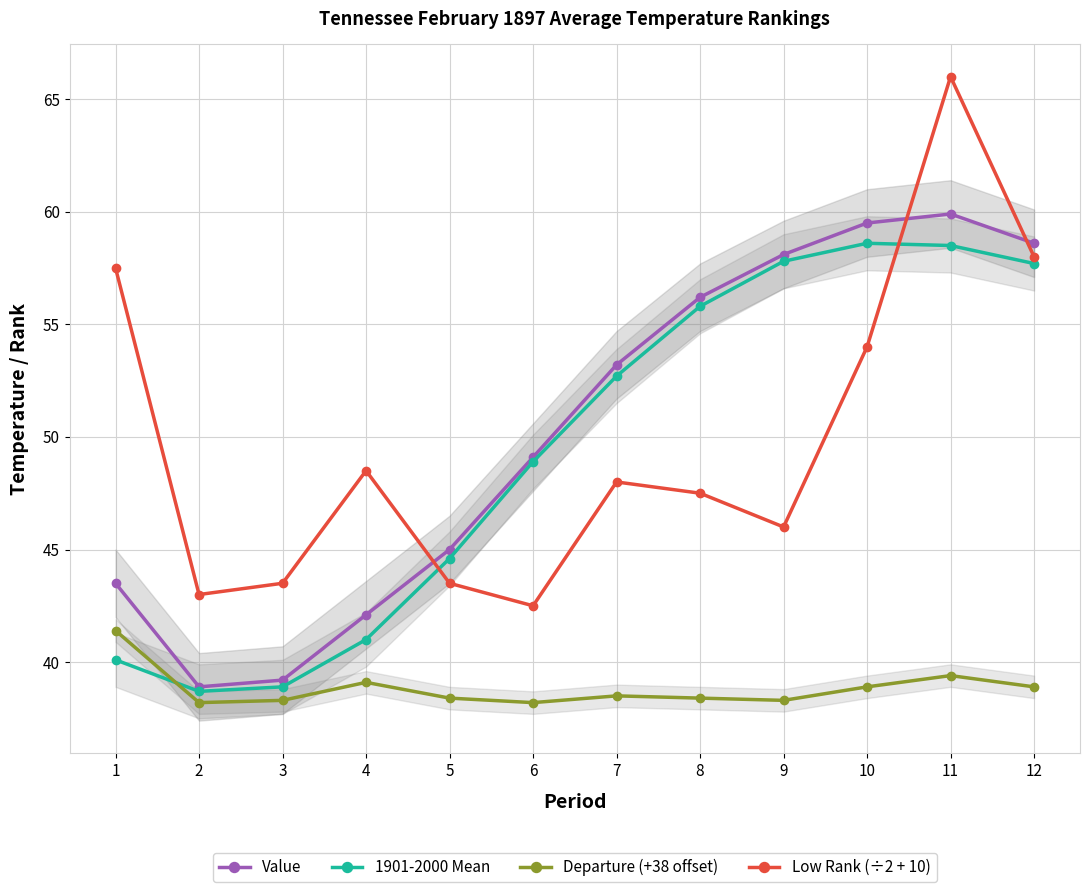

What is the value of the 1901-2000 Mean point at the 10th from the left?

58.6